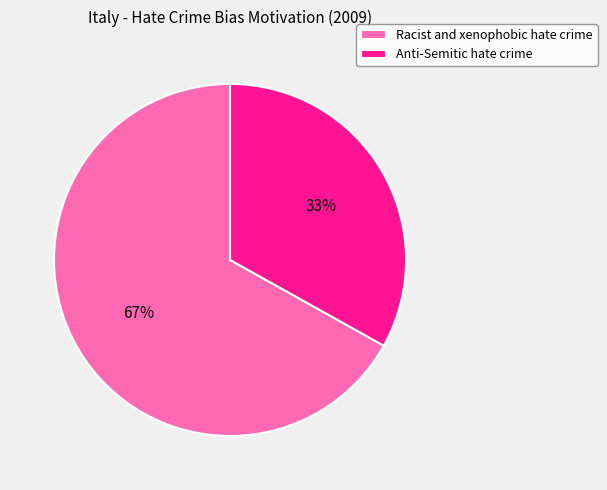

Rank the categories by value from highest to lowest.

Racist and xenophobic hate crime, Anti-Semitic hate crime